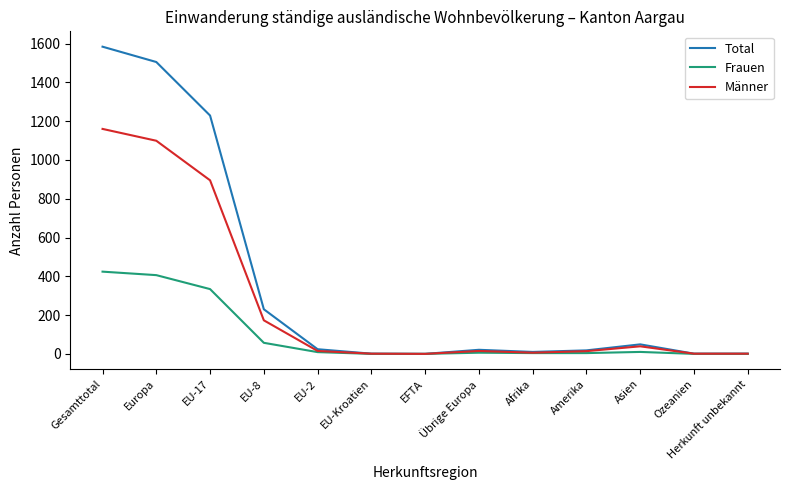

What is the greatest value displayed?

1584